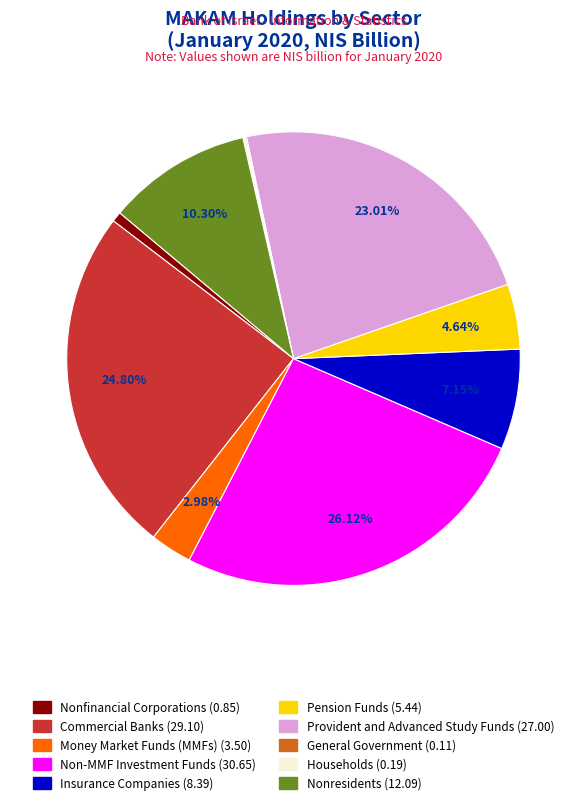

To the nearest percent, what percentage of the pie is Insurance Companies?

7%